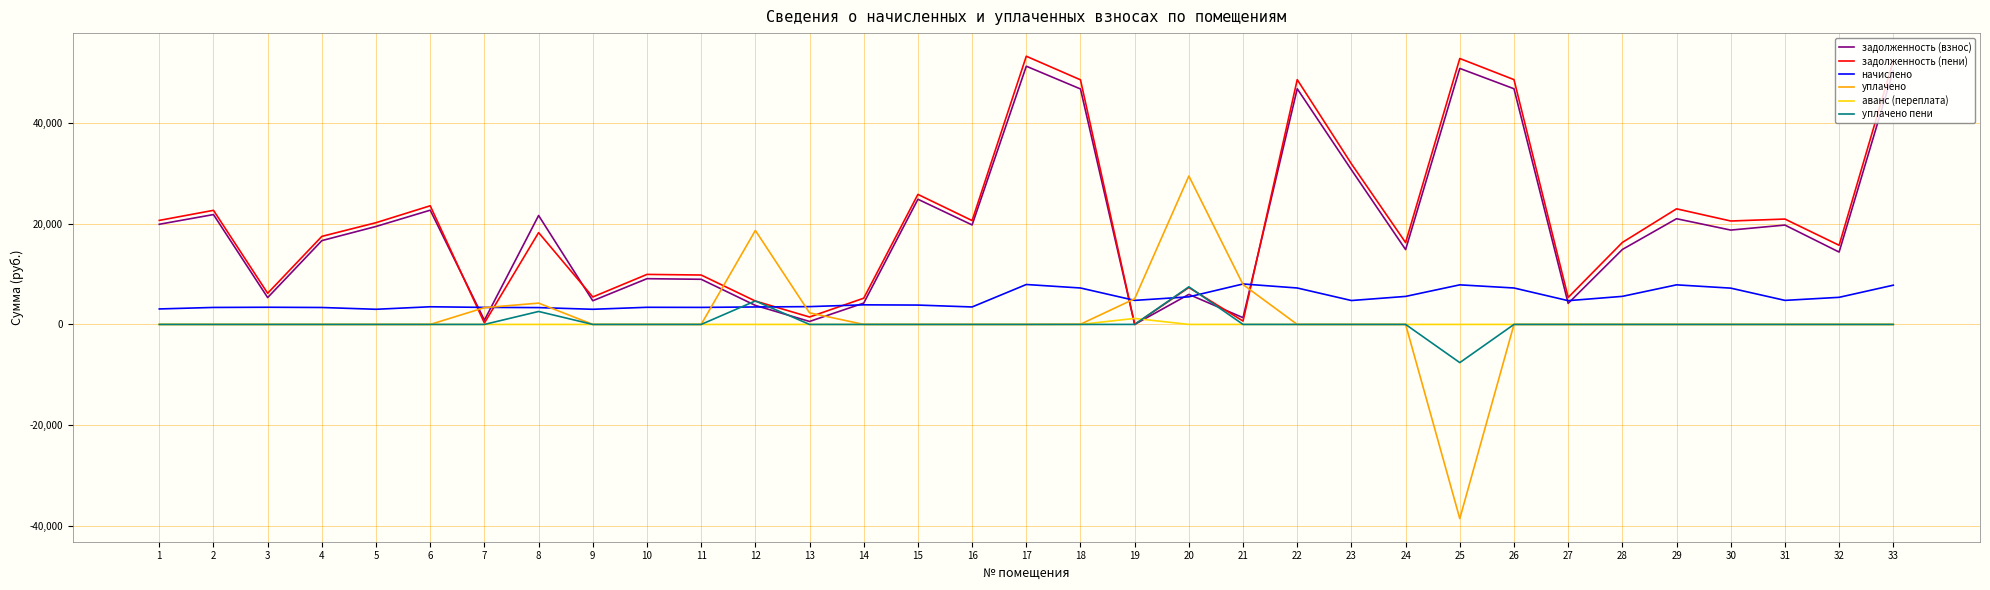

The value of уплачено пени at 32 is 0.0. True or false?

True